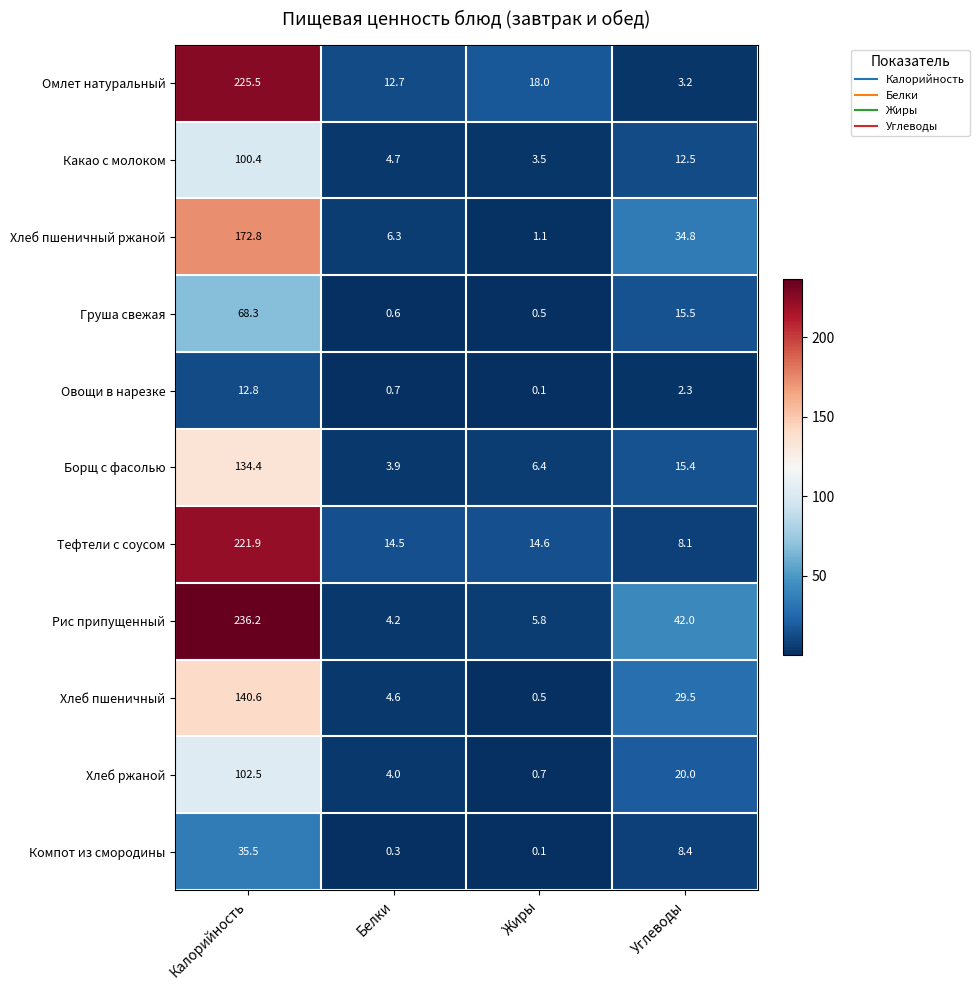

What is the sum of all Какао с молоком values?

121.1